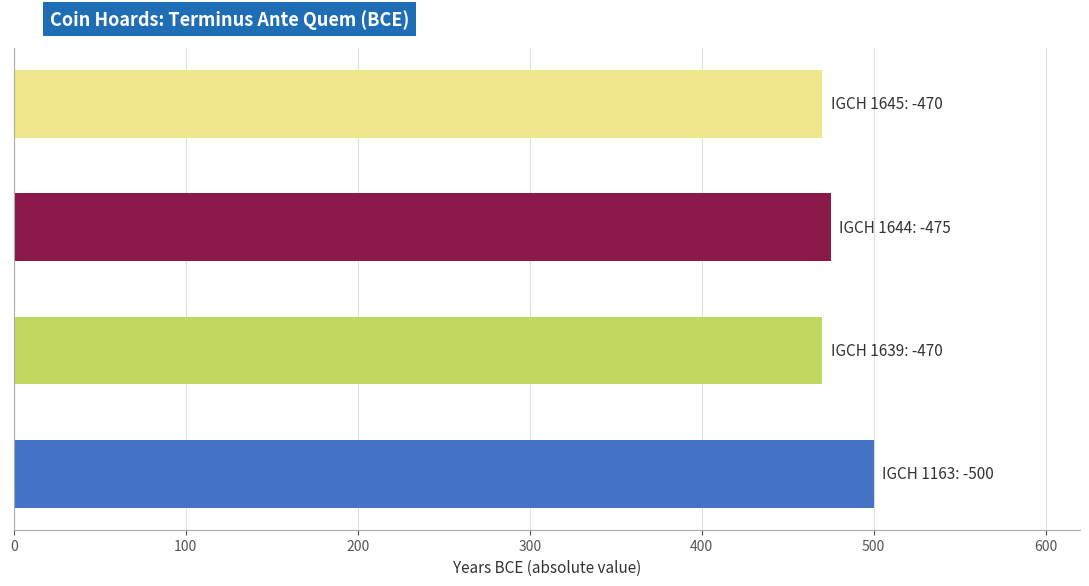

What is the smallest value displayed?

470